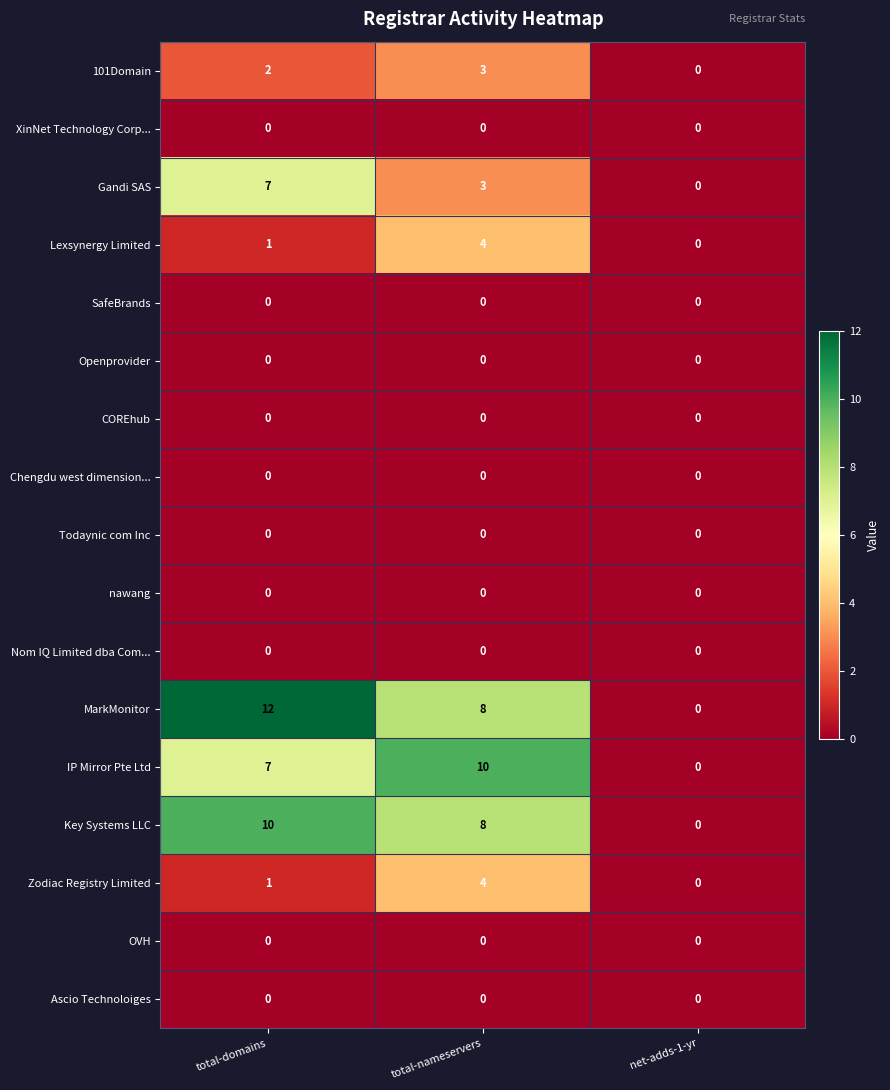

Which series has the largest total across all categories?

MarkMonitor